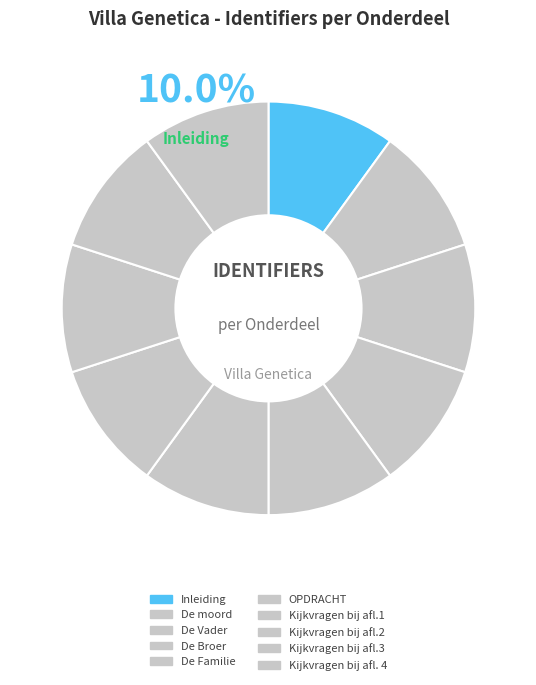

To the nearest percent, what percentage of the pie is Kijkvragen bij afl. 4?

10%